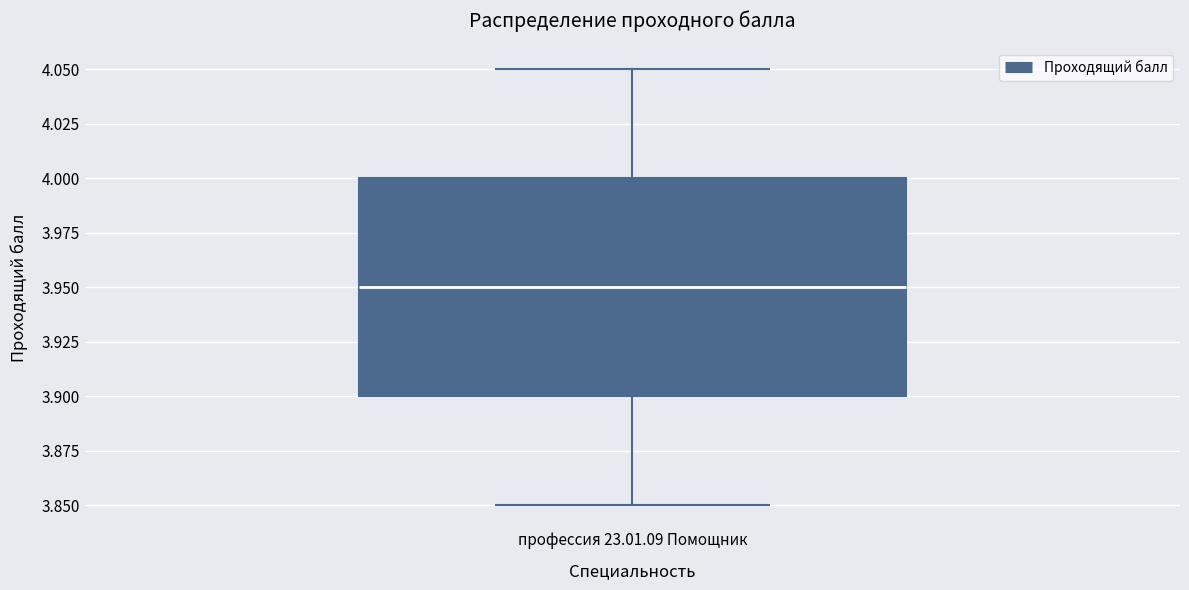

Transcribe this box plot: give where the median line is, the range the box spans, and where the two whiskers end, as read against the y-axis. The values are not printed on the chart, so give them approximately, as read against the axis.

median 3.95, box 3.90 to 4.00, whiskers 3.85 to 4.05